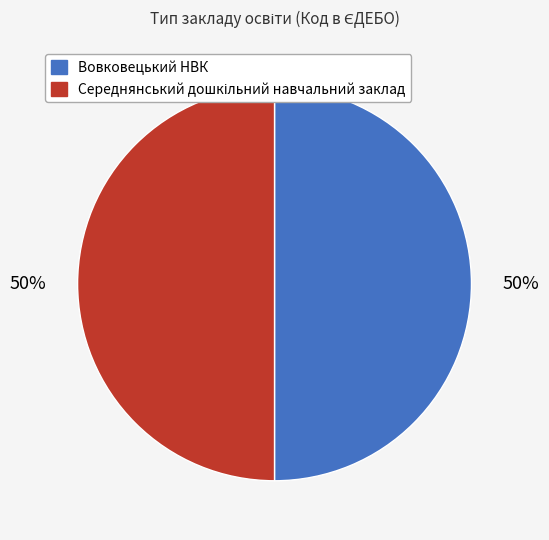

To the nearest percent, what is the average slice percentage?

50%